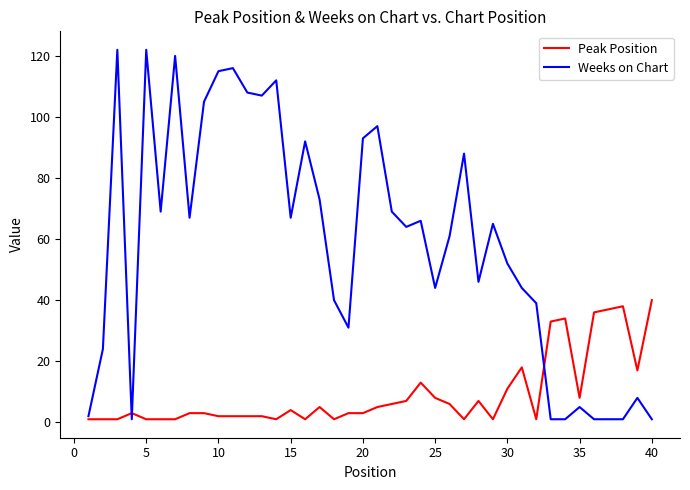

What is the greatest value displayed?

122